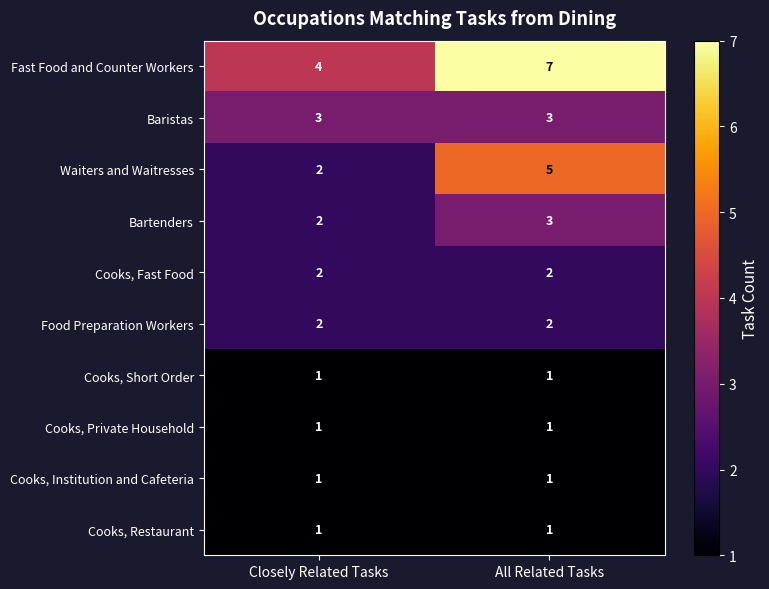

Is it true that Cooks, Fast Food equals 3 at Closely Related Tasks?

False